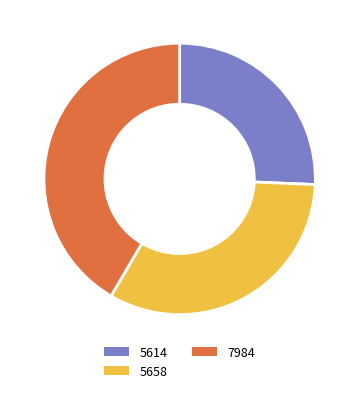

Is there a majority slice in this chart?

No